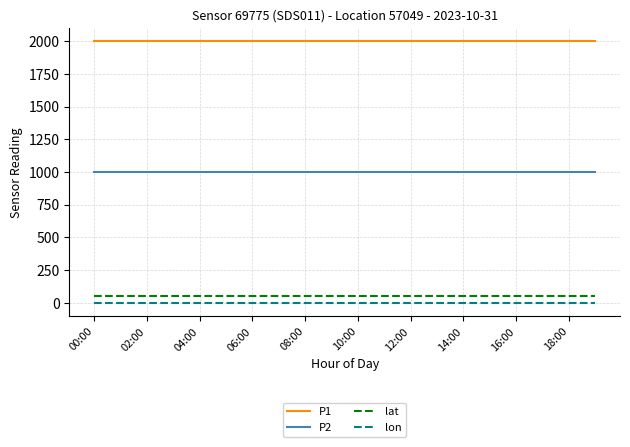

True or false: lat and lon cross at least once.

False